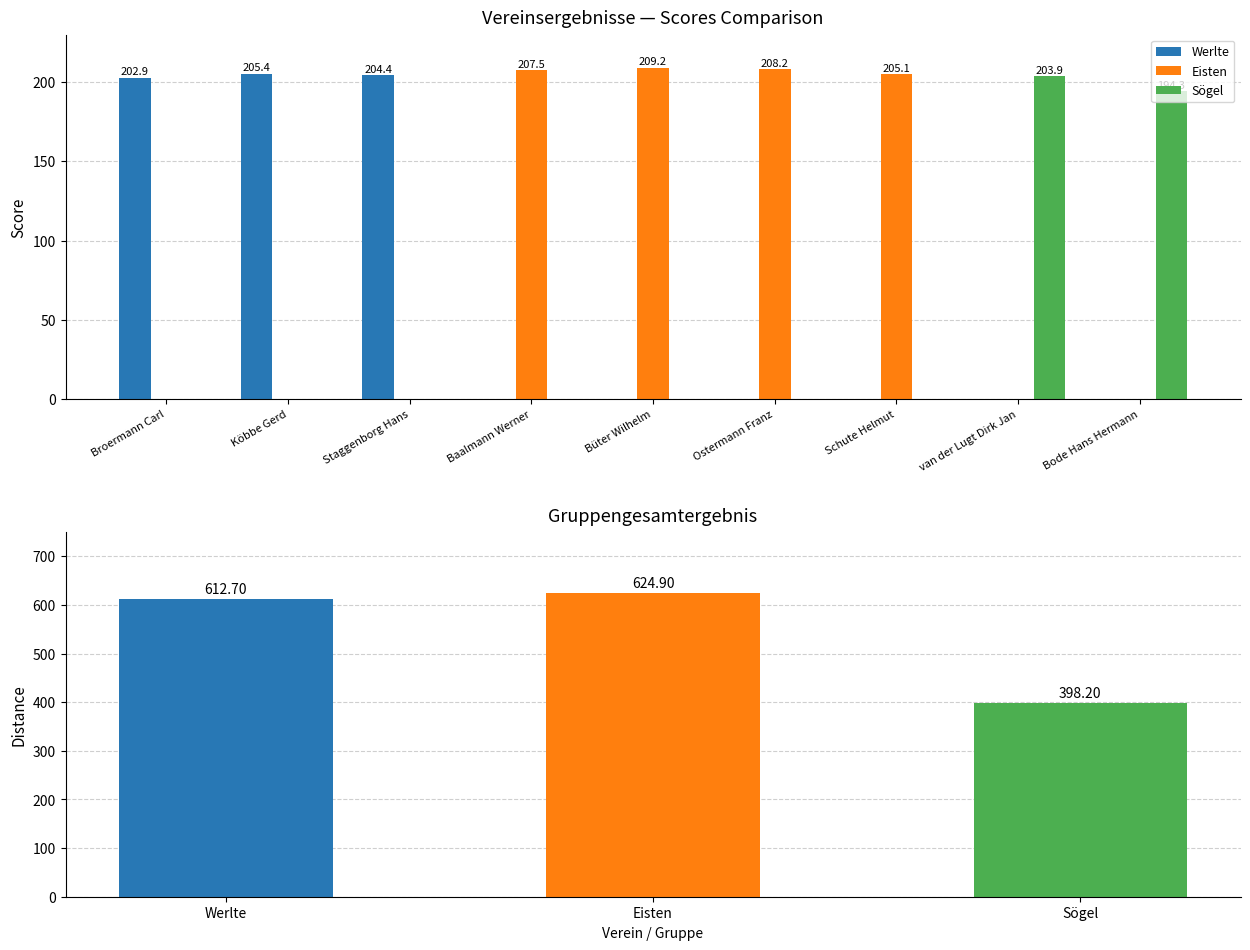

What is the spread (max minus min) of values at Baalmann Werner?

207.5